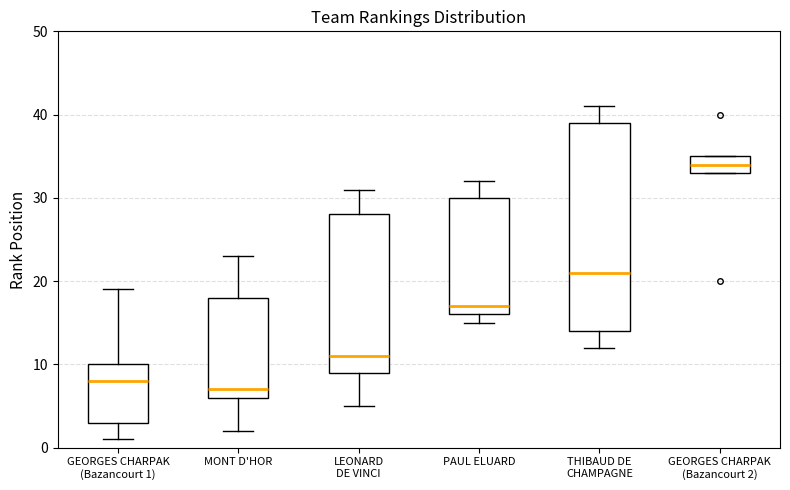

Where does the median line of the box for GEORGES CHARPAK (Bazancourt 1) sit on the y-axis? The values are not printed on the chart, so give them approximately, as read against the axis.

8